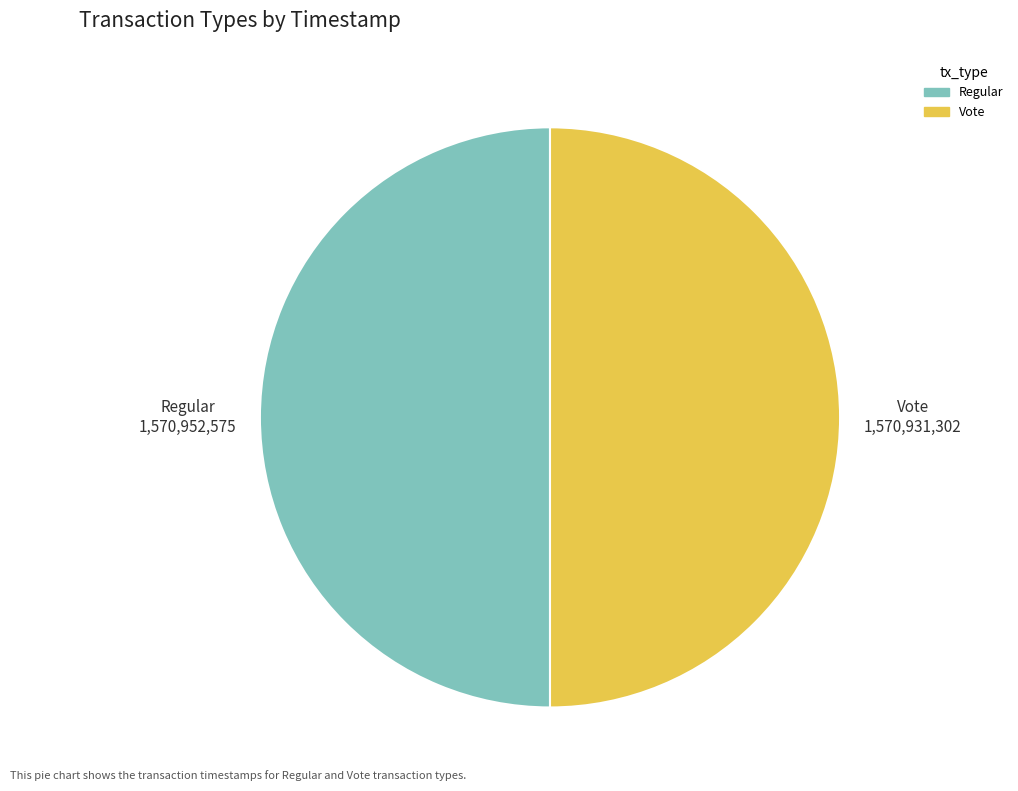

What is the ratio of the value at Vote to the value at Regular?

1.0